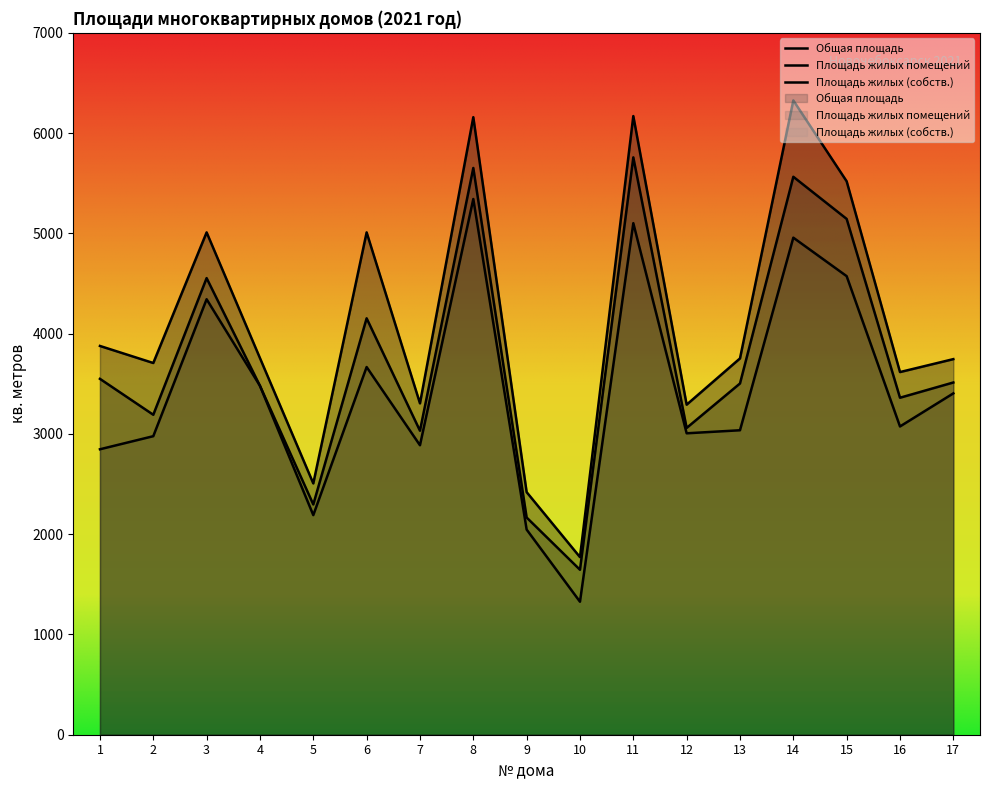

List the series in order of their overall mean, lowest first.

Площадь жилых (собств.), Площадь жилых помещений, Общая площадь